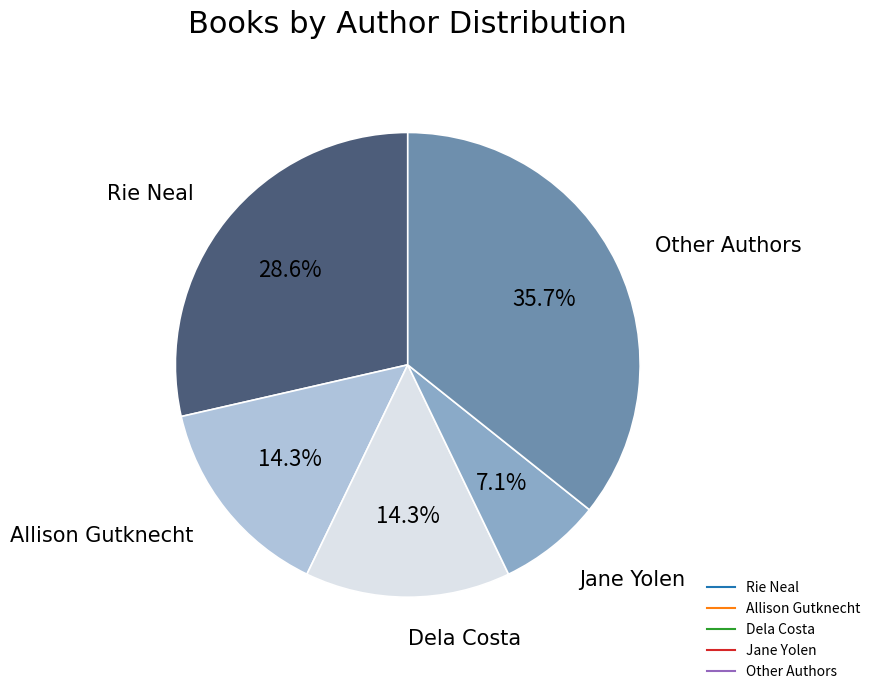

Do Other Authors and Jane Yolen together represent more than half of the pie?

No